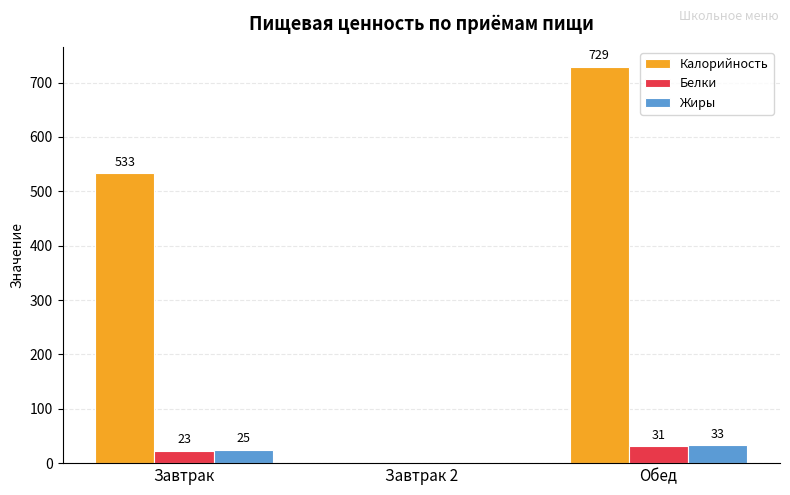

At which category does the chart reach its peak across all series?

Обед